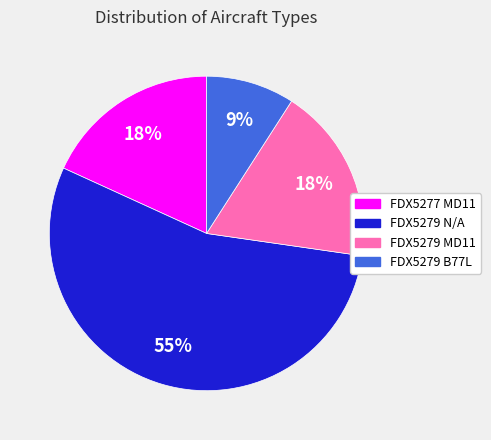

To the nearest percent, what is the average slice percentage?

25%